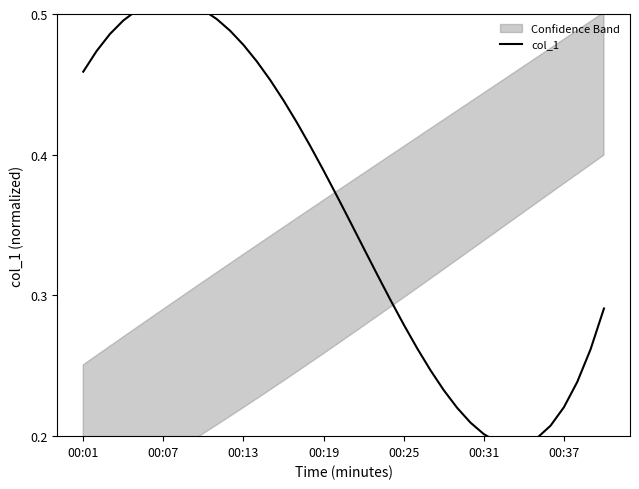

How many interior local peaks (higher than both neighbors) does the data have?

1